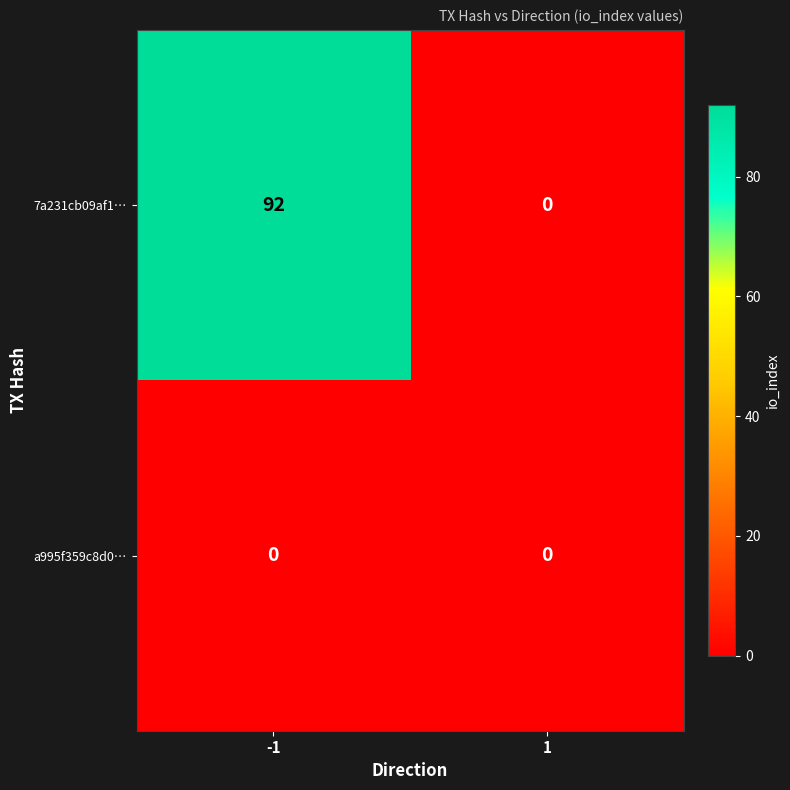

The a995f359c8d0… series shows 0 at -1. True or false?

True